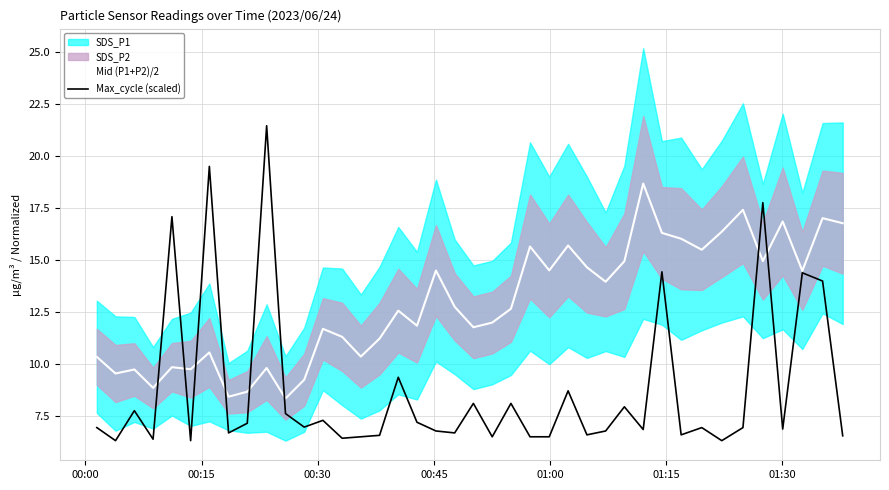

The value of Max_cycle (scaled) at 11 is 11.6. True or false?

False